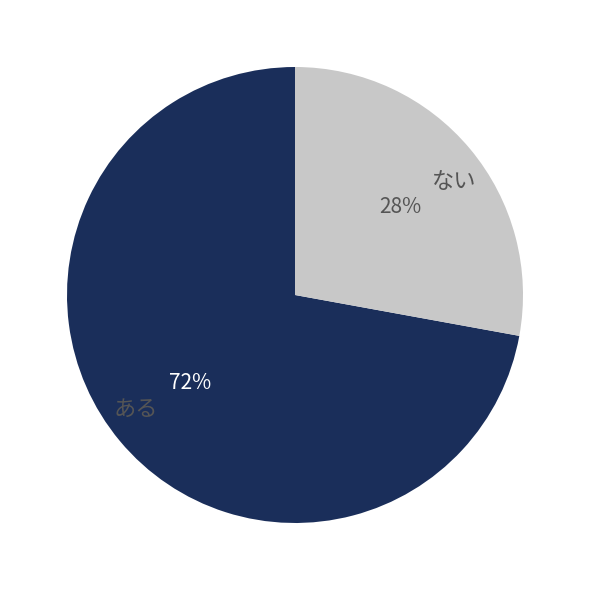

Is the sum of ある and ない greater than half?

Yes